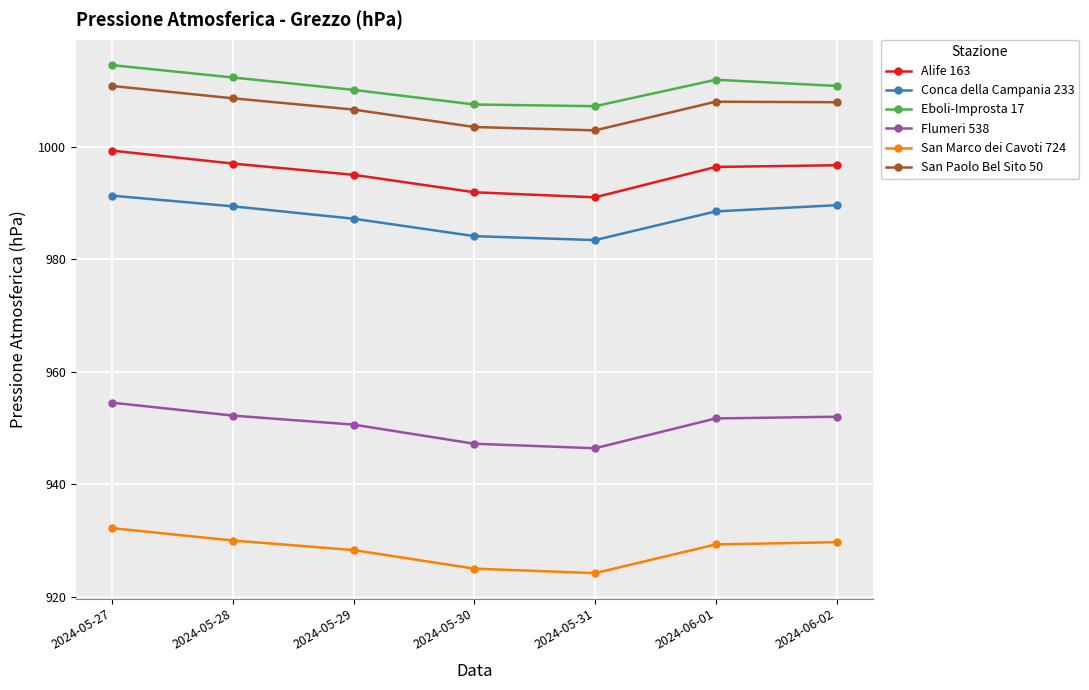

What is the minimum value shown in the chart?

924.2